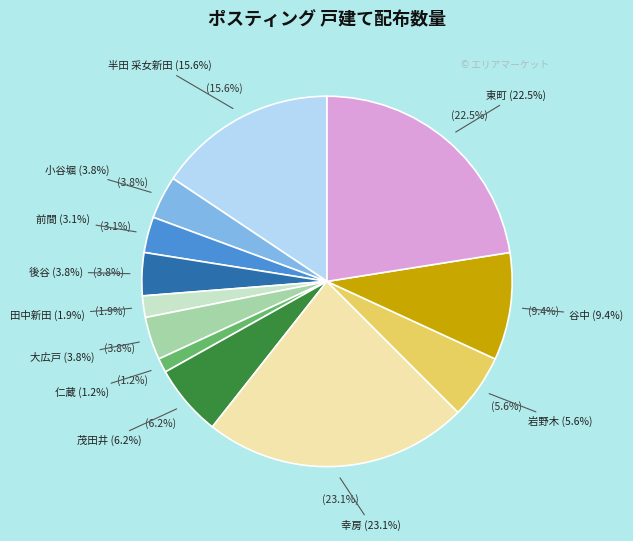

Which slice is the smallest?

仁蔵